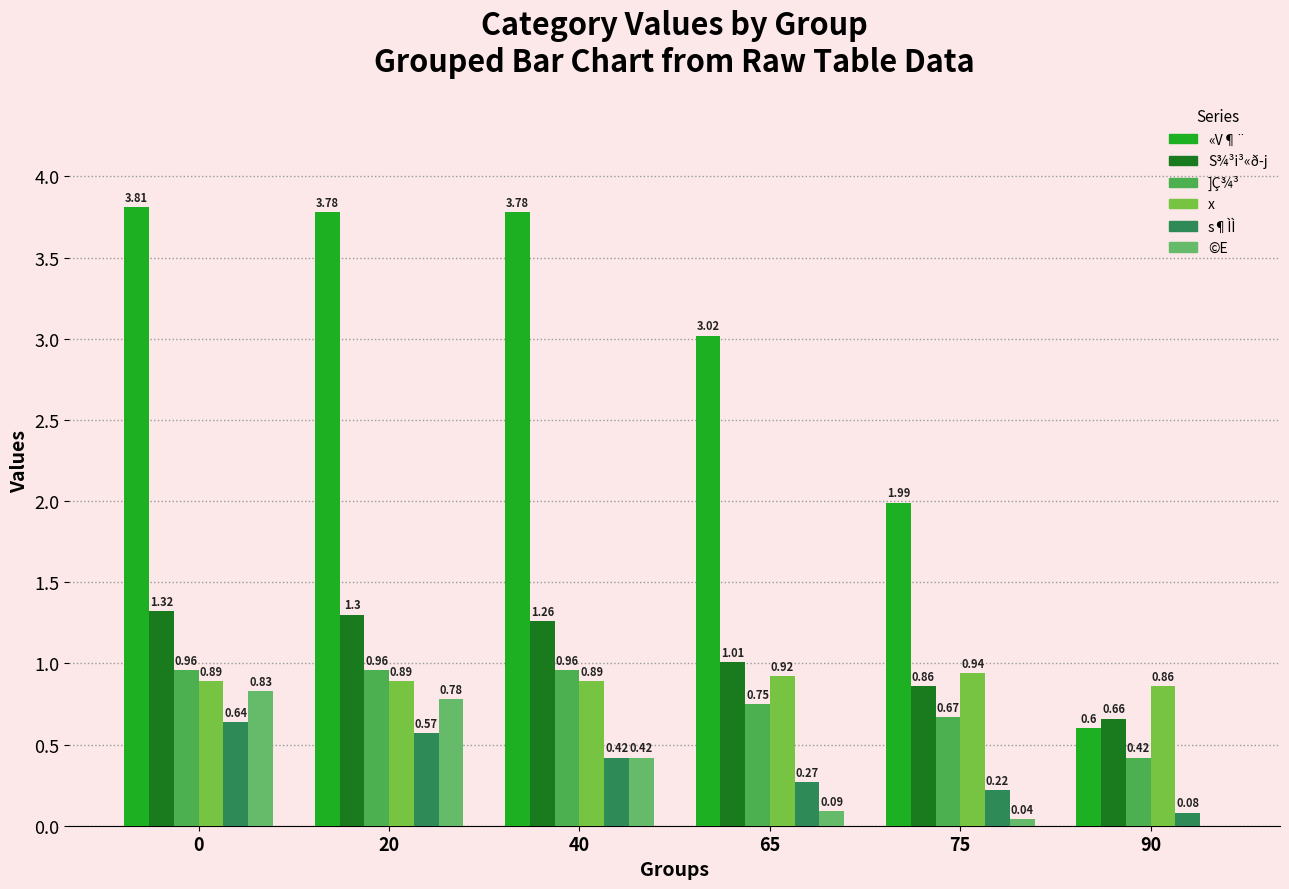

At how many categories does at least one series exceed 1?

5